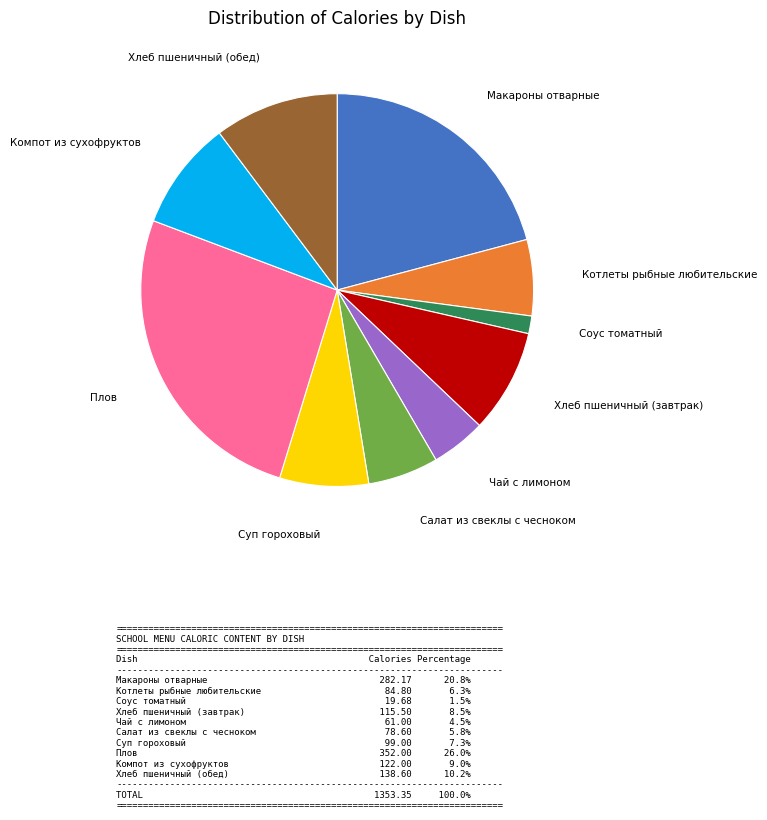

Is there any slice that represents more than half of the pie?

No